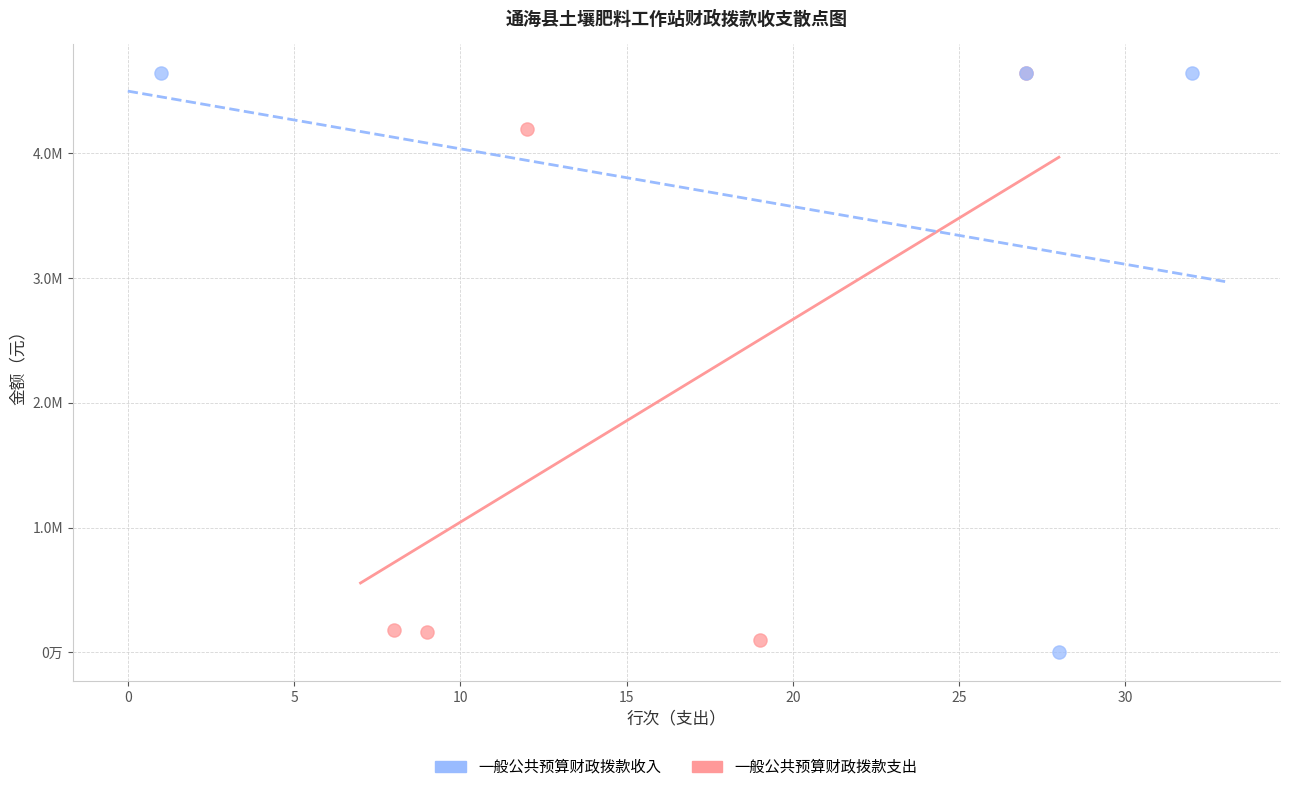

Which series has the widest spread of Y values?

一般公共预算财政拨款收入